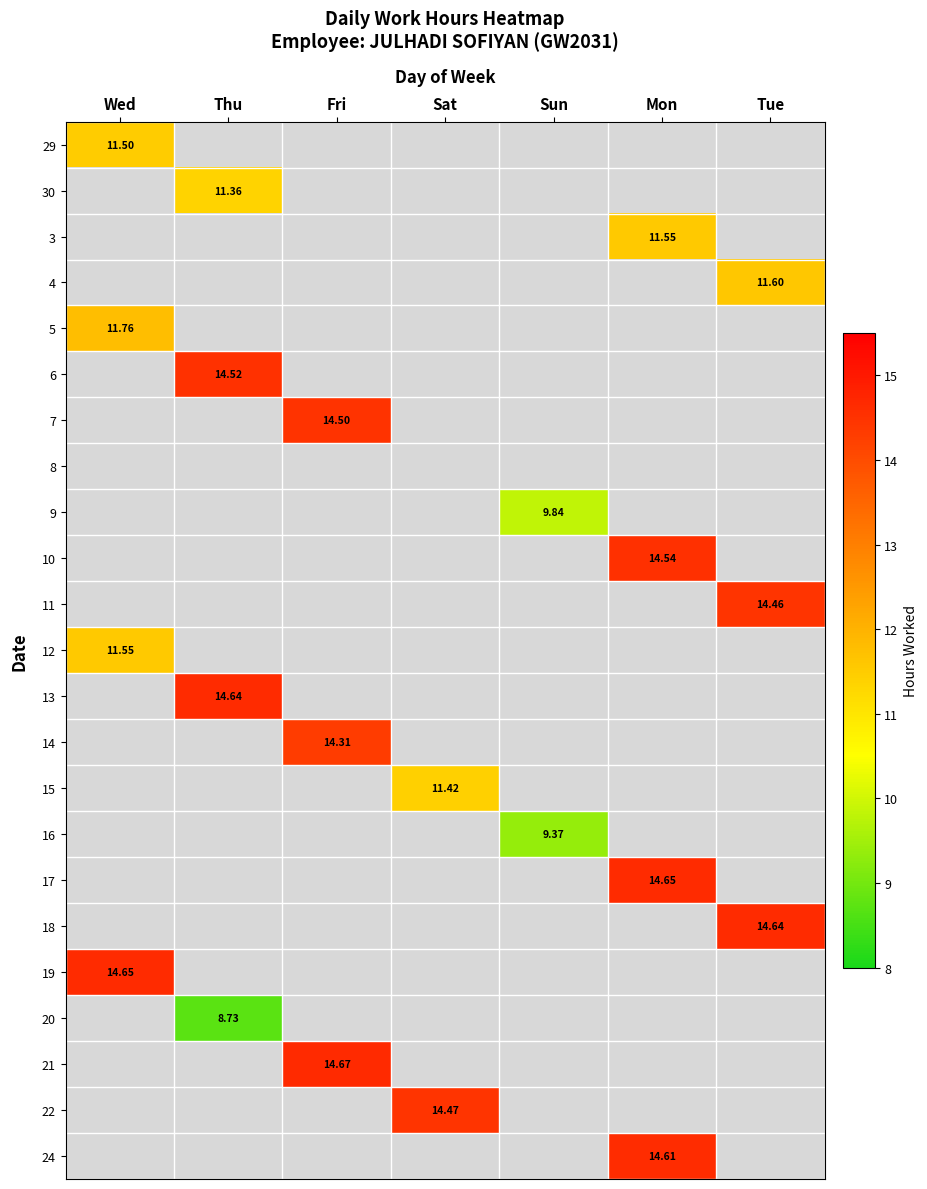

At which category is the sum across all series the highest?

Mon